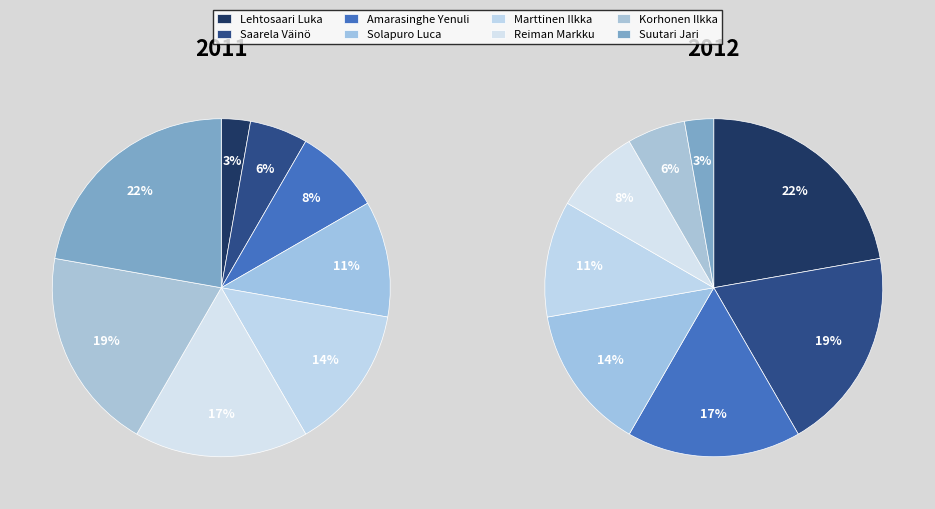

To the nearest percent, what is the average slice percentage?

12%